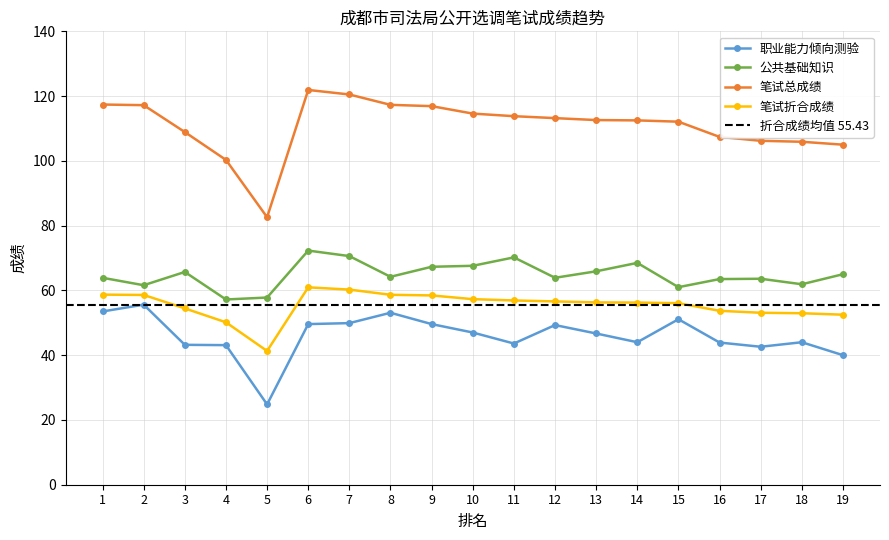

The value of 公共基础知识 at 9 is 18.3. True or false?

False